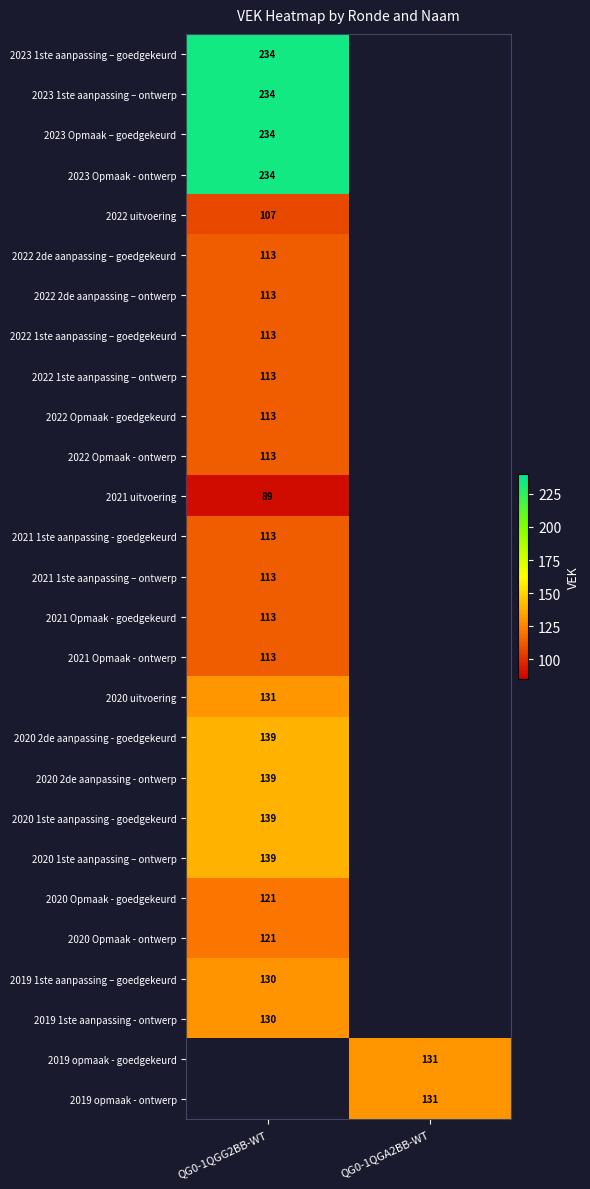

Is it true that 2019 1ste aanpassing - ontwerp equals 130 at QG0-1QGG2BB-WT?

True